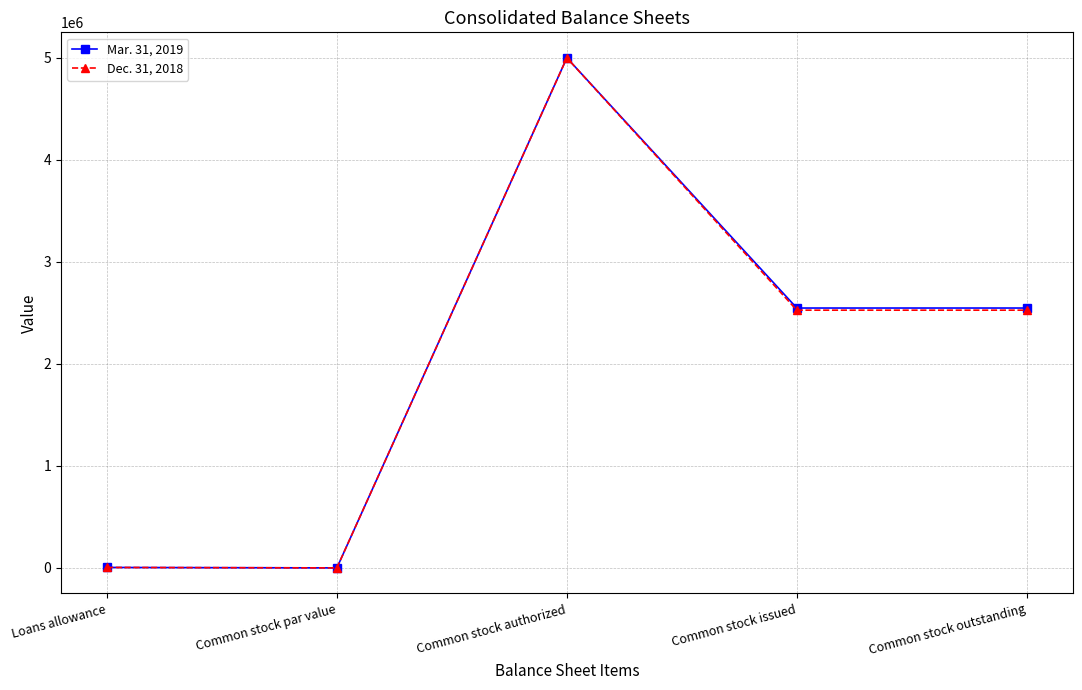

What is the greatest value displayed?

5000000